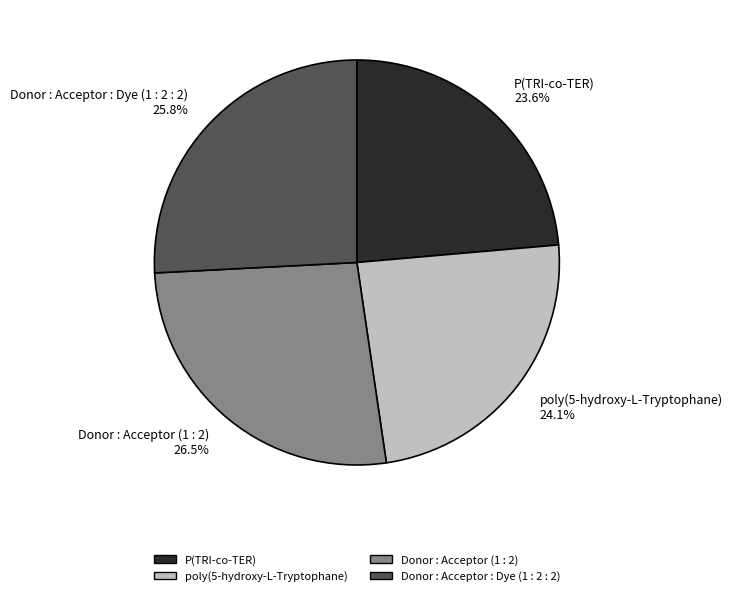

What portion of the pie excludes Donor : Acceptor (1 : 2)?

73.5%